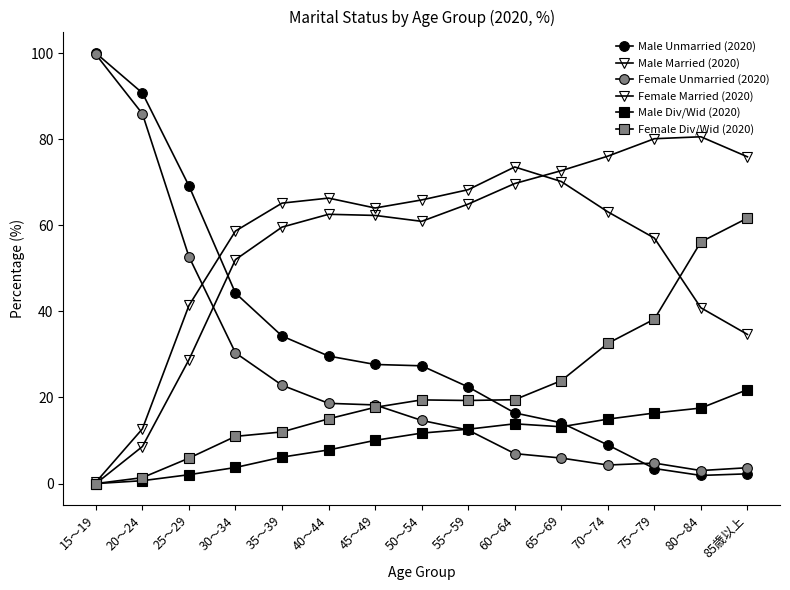

Reading left to right, what are all the values shown in this chart?

Male Unmarried (2020): 15～19=100.0	20～24=90.7	25～29=69.2	30～34=44.2	35～39=34.3	40～44=29.6	45～49=27.7	50～54=27.4	55～59=22.4	60～64=16.4	65～69=14.1	70～74=9.0	75～79=3.5	80～84=1.9	85歳以上=2.3
Male Married (2020): 15～19=0.0	20～24=8.6	25～29=28.8	30～34=52.0	35～39=59.6	40～44=62.6	45～49=62.3	50～54=60.9	55～59=64.9	60～64=69.7	65～69=72.7	70～74=76.1	75～79=80.1	80～84=80.6	85歳以上=75.9
Female Unmarried (2020): 15～19=99.7	20～24=85.9	25～29=52.7	30～34=30.4	35～39=22.9	40～44=18.6	45～49=18.3	50～54=14.7	55～59=12.4	60～64=7.0	65～69=5.9	70～74=4.3	75～79=4.8	80～84=3.0	85歳以上=3.7
Female Married (2020): 15～19=0.3	20～24=12.7	25～29=41.4	30～34=58.7	35～39=65.1	40～44=66.3	45～49=64.0	50～54=65.9	55～59=68.3	60～64=73.5	65～69=70.2	70～74=63.1	75～79=57.0	80～84=40.8	85歳以上=34.7
Male Div/Wid (2020): 15～19=0.0	20～24=0.7	25～29=2.1	30～34=3.7	35～39=6.1	40～44=7.8	45～49=10.0	50～54=11.7	55～59=12.6	60～64=13.9	65～69=13.2	70～74=15.0	75～79=16.4	80～84=17.5	85歳以上=21.8
Female Div/Wid (2020): 15～19=0.0	20～24=1.4	25～29=5.9	30～34=11.0	35～39=12.0	40～44=15.0	45～49=17.7	50～54=19.4	55～59=19.3	60～64=19.5	65～69=23.9	70～74=32.6	75～79=38.2	80～84=56.1	85歳以上=61.7